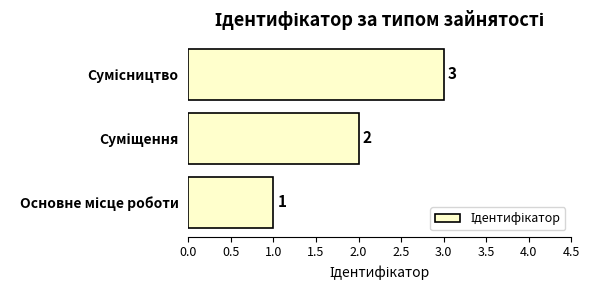

What is the sum of all values?

6